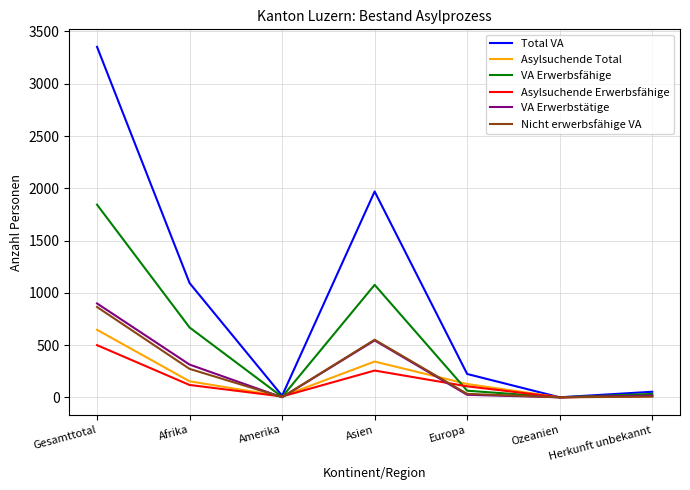

Which series has the largest total across all categories?

Total VA